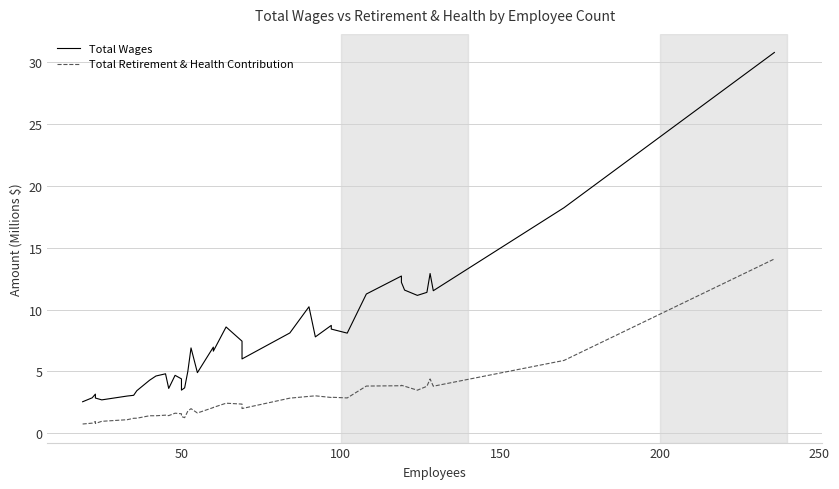

List the series in order of their overall mean, highest first.

Total Wages, Total Retirement & Health Contribution